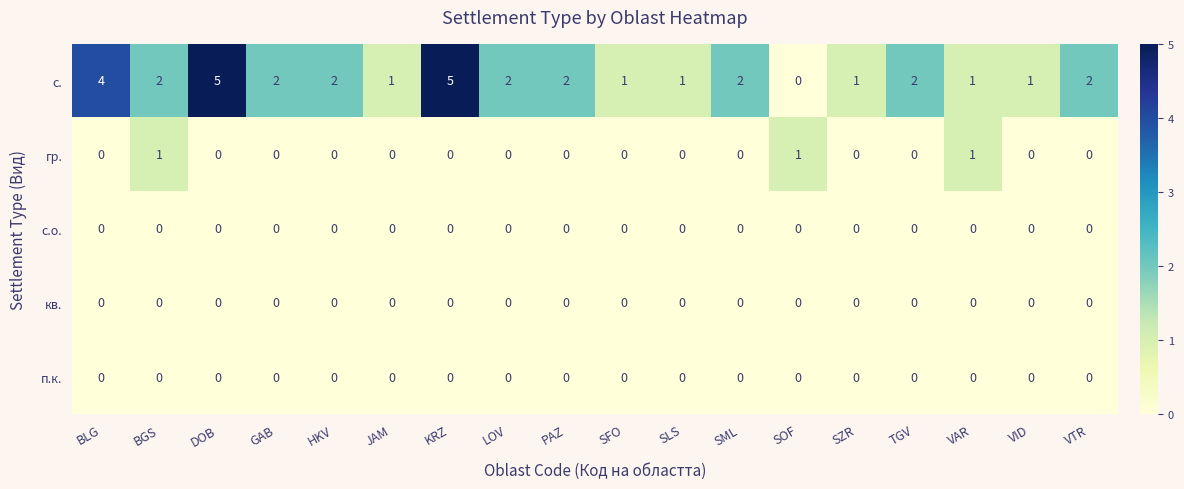

Which series has the largest range (max minus min)?

с.